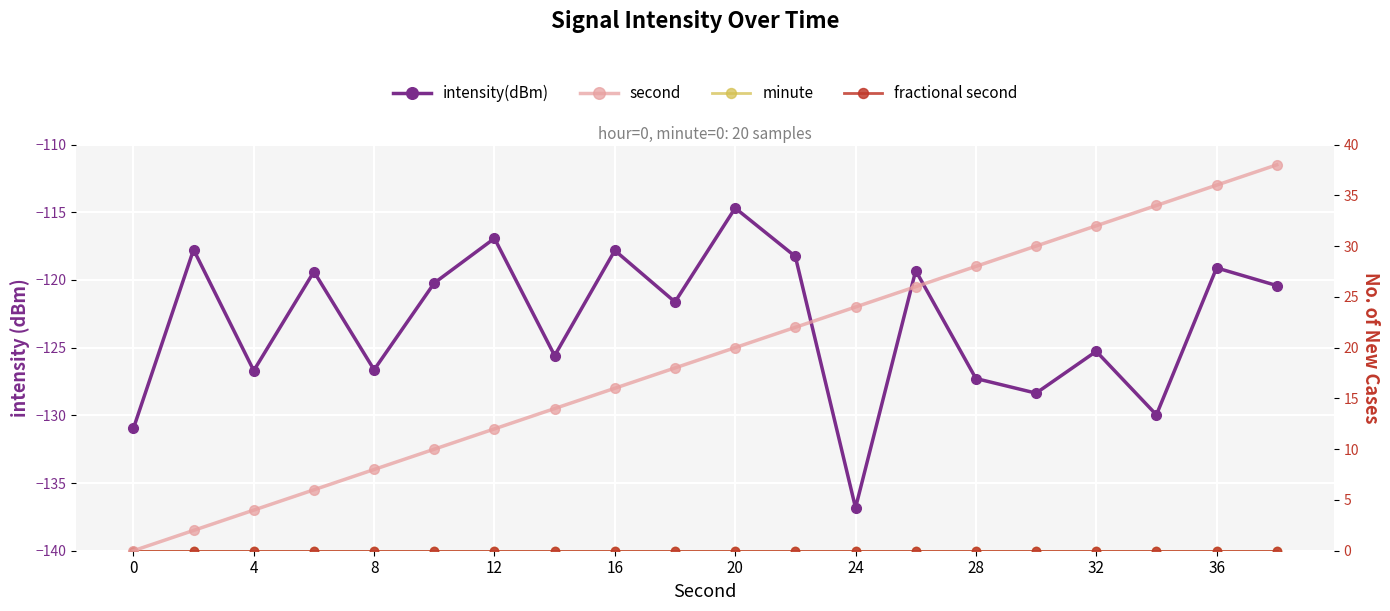

Read the intensity(dBm) value at 11.

-118.3